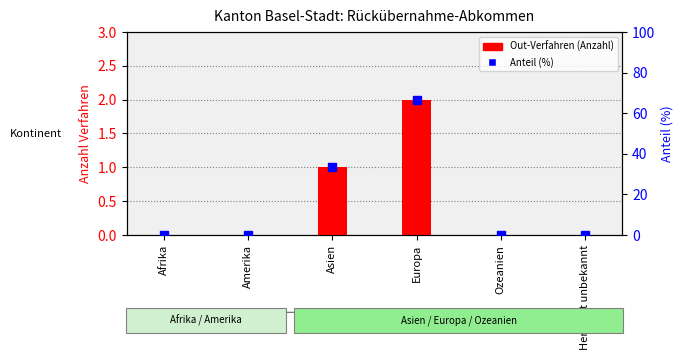

What is the sum of all Anteil (%) values?

100.0